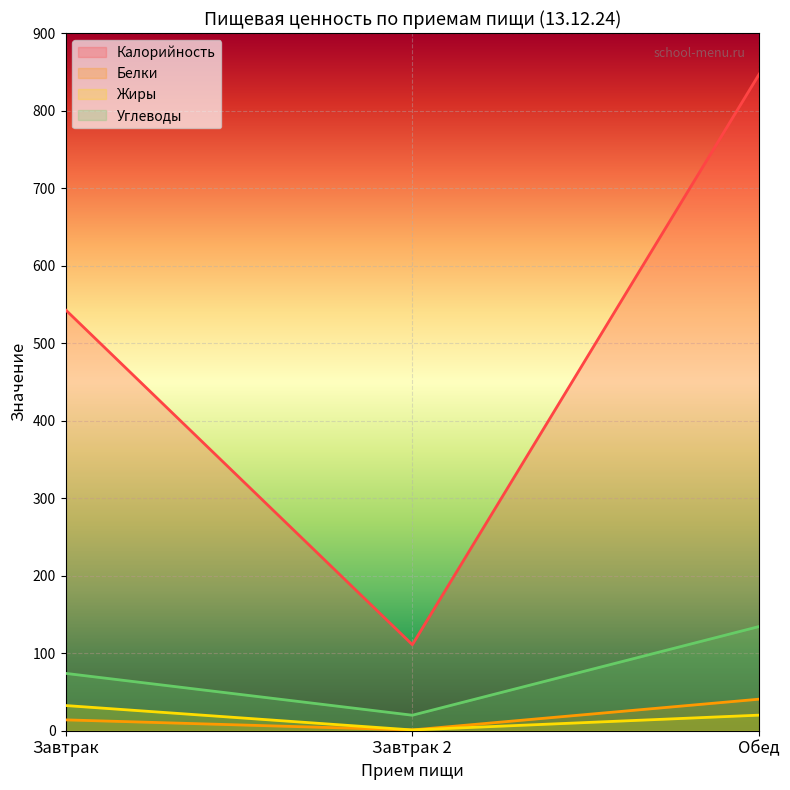

Count the number of categories in the chart.

3